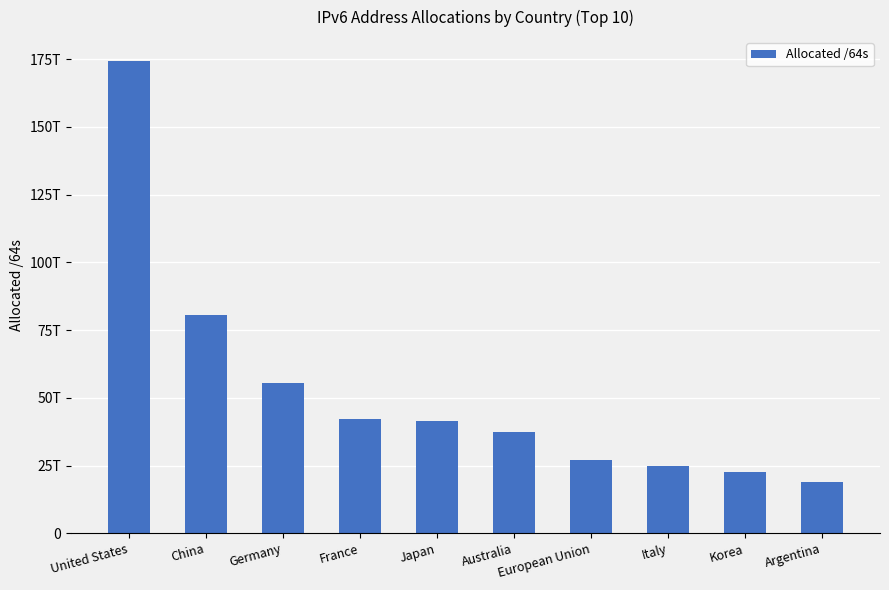

Does the chart contain any negative values?

No